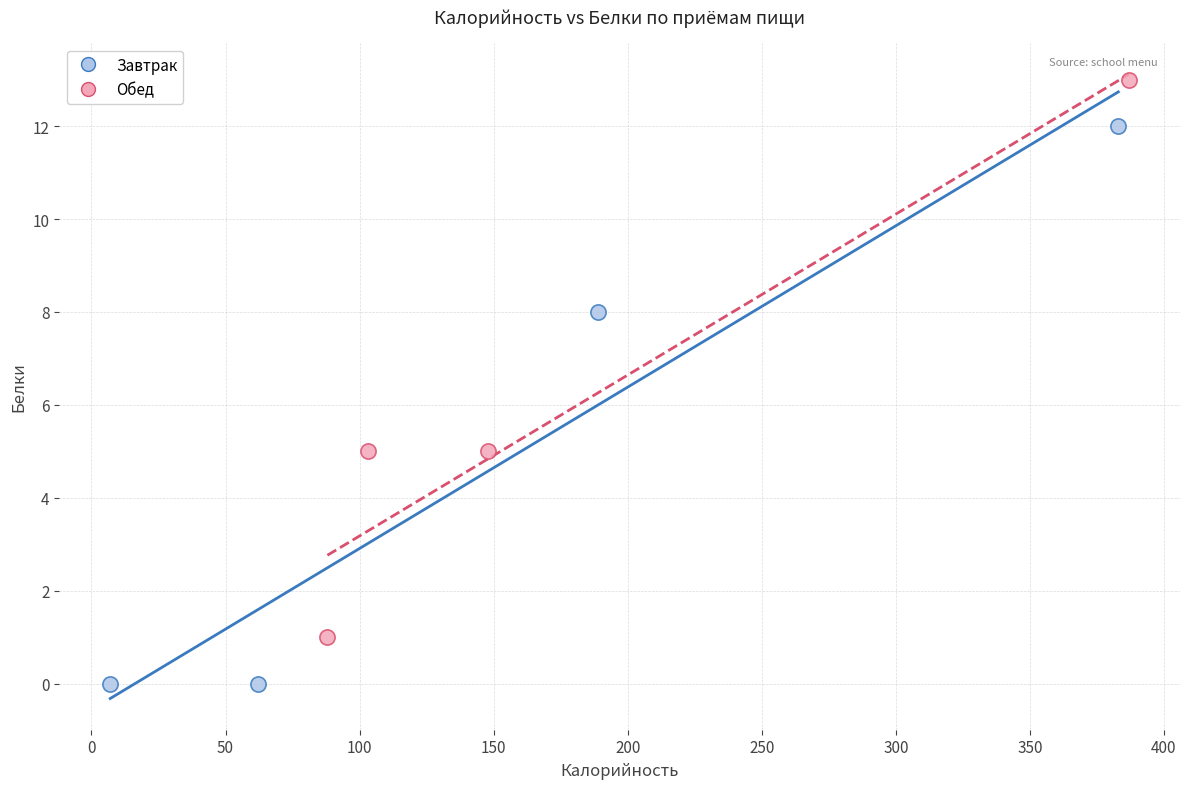

Which series reaches the minimum Y coordinate?

Завтрак